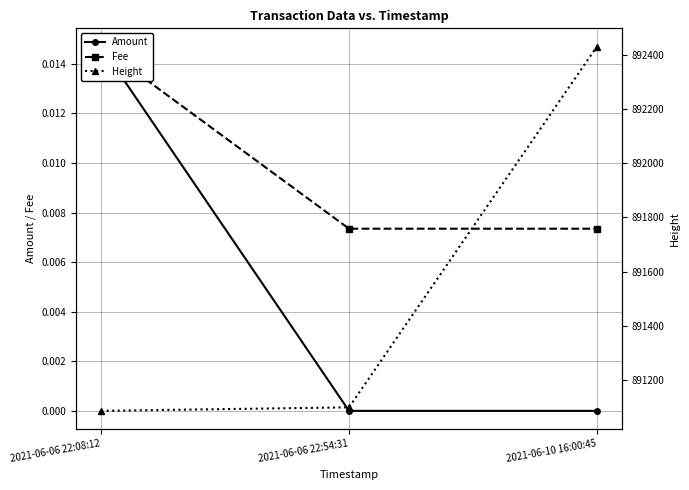

Which has a higher value, 2021-06-10 16:00:45 or 2021-06-06 22:54:31?

2021-06-10 16:00:45